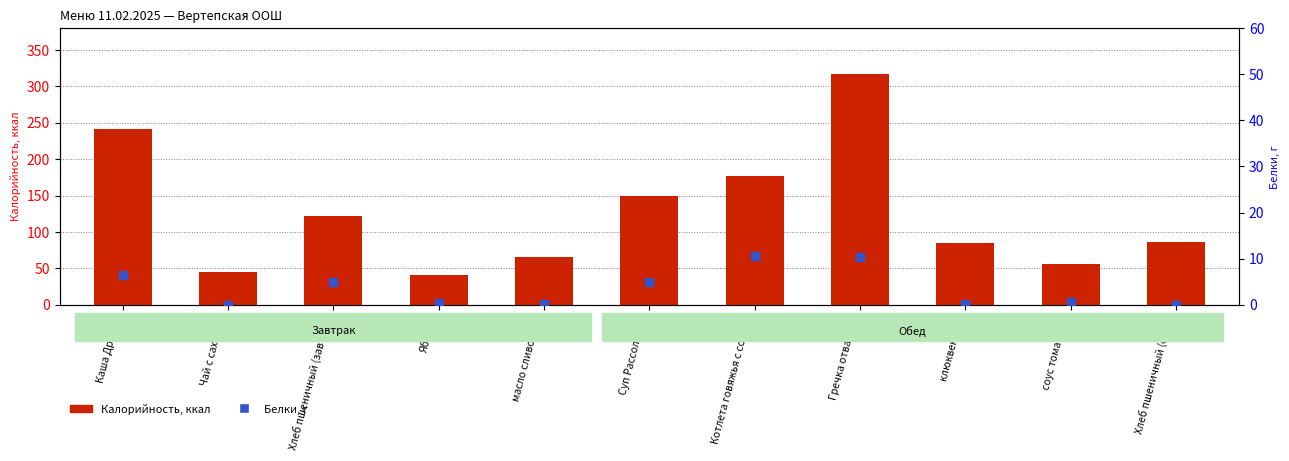

What are all the series names shown in the legend?

Калорийность, Белки